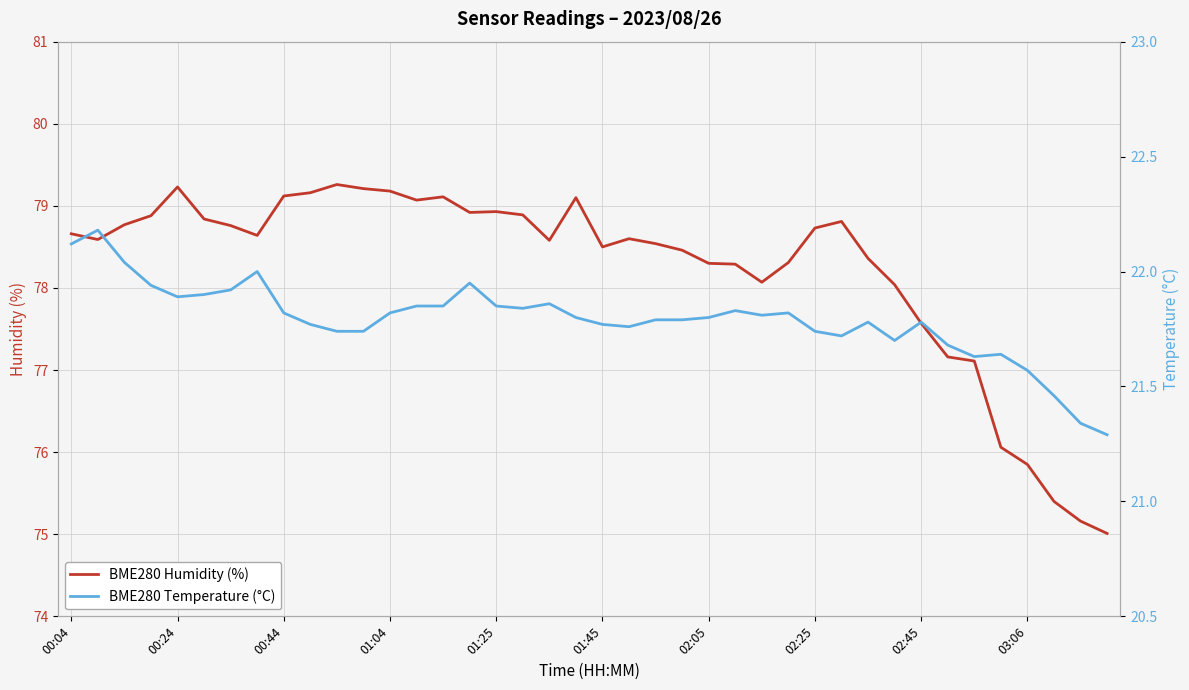

The BME280 Temperature (°C) series shows 12.4 at 18. True or false?

False